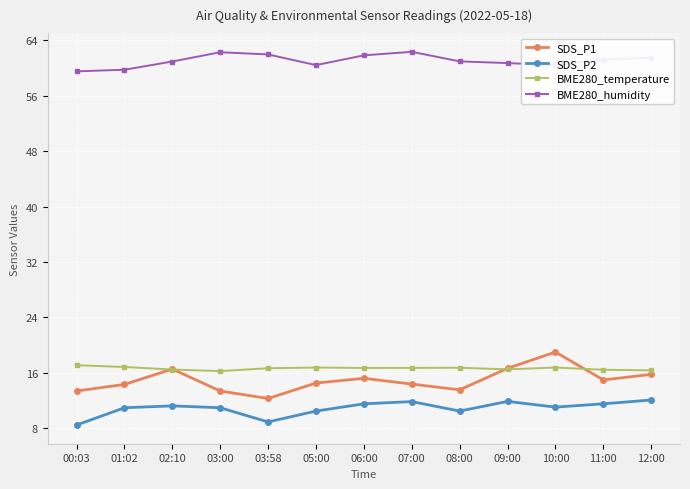

True or false: SDS_P1 has more than 0 points higher than both neighbors.

True